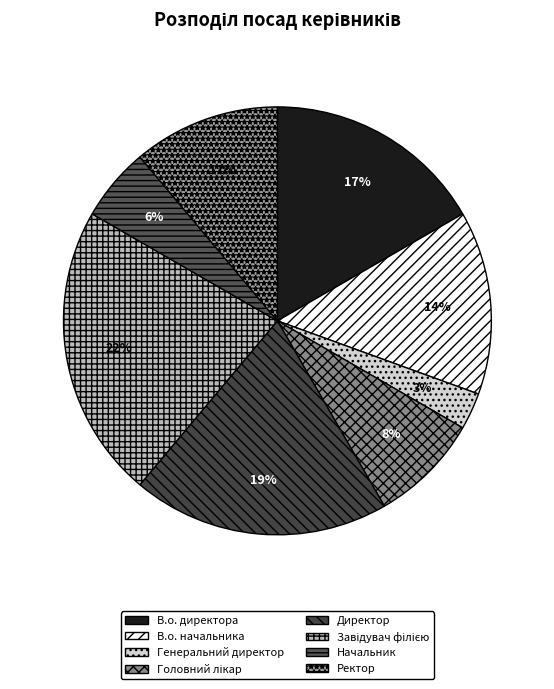

Count the number of slices in the pie.

8